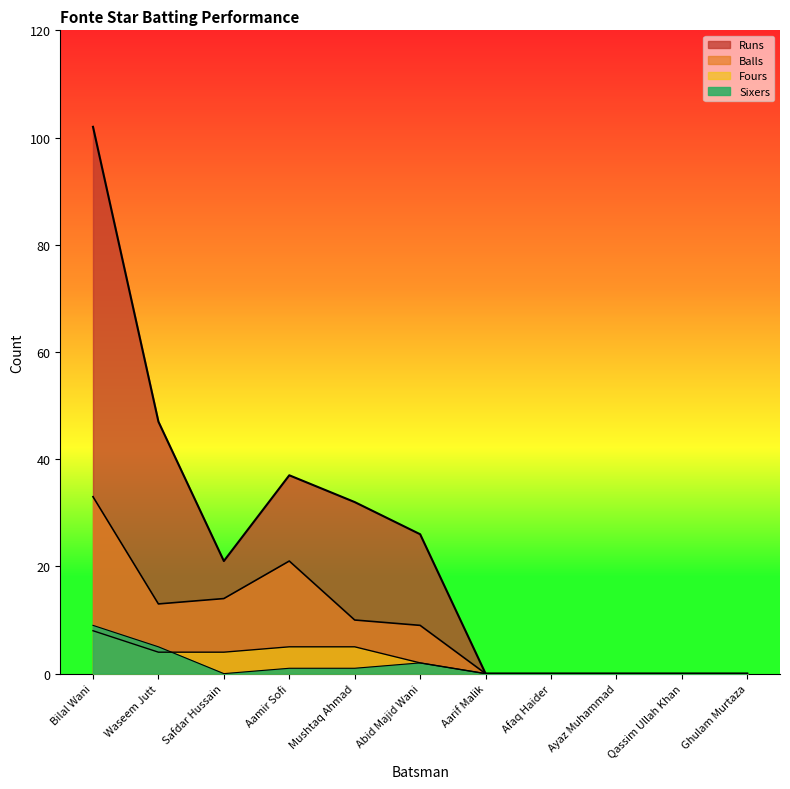

At how many categories does at least one series exceed 33?

3